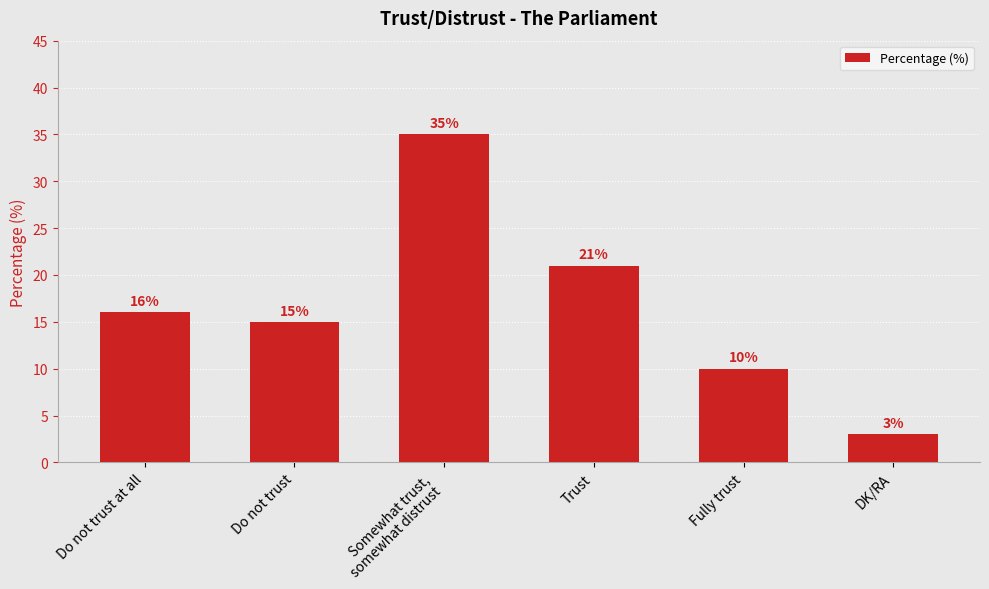

What is the maximum value shown in the chart?

35